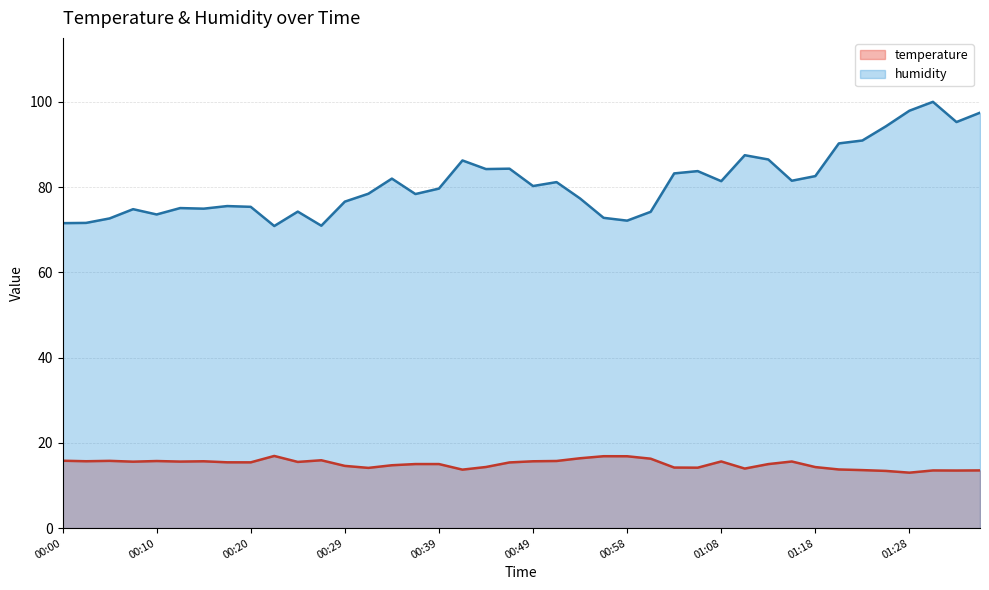

True or false: temperature has more than 0 points higher than both neighbors.

True